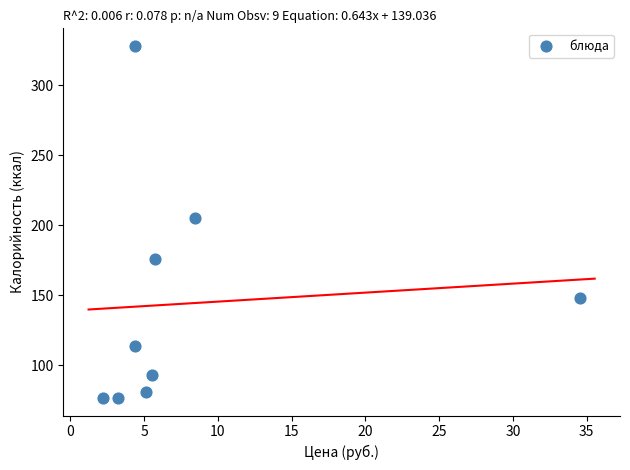

What is the range of X values (max minus min)?

32.3